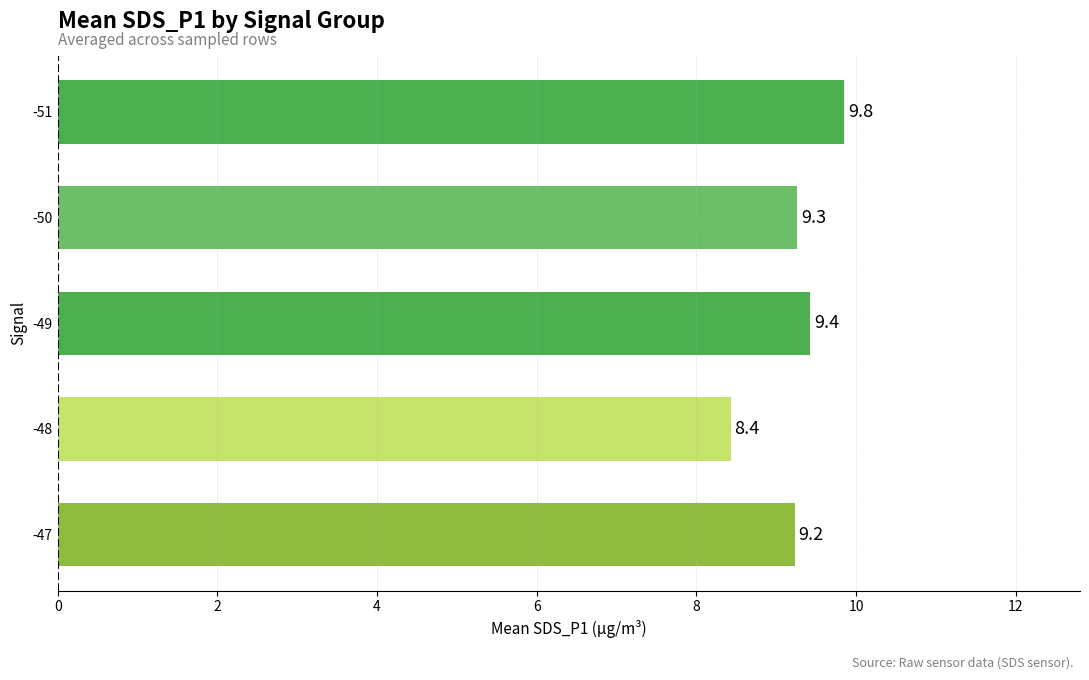

Are the bars grouped side by side (vs. stacked)?

No